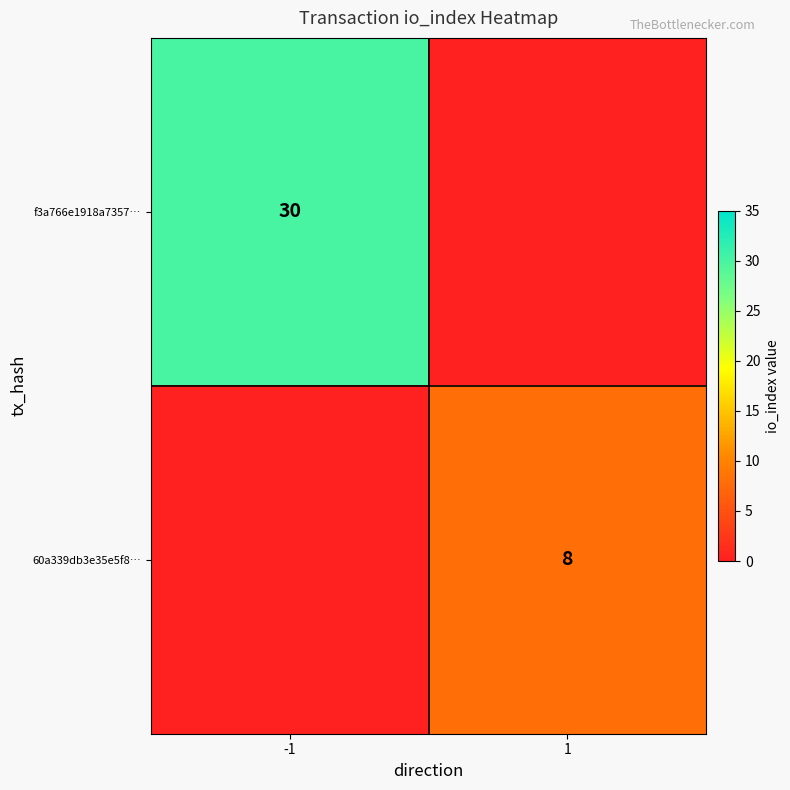

Is it true that f3a766e1918a7357… equals 44 at -1?

False